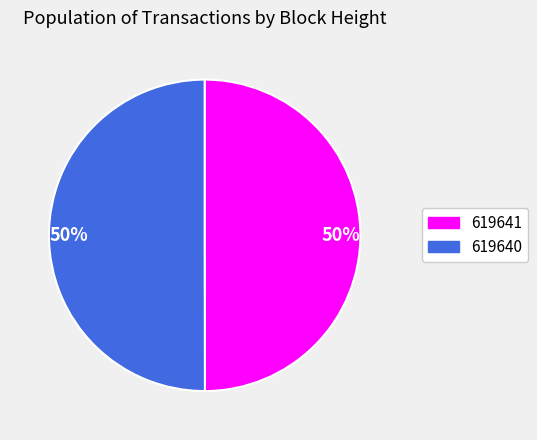

The 619641 slice represents 65% of the pie. True or false?

False